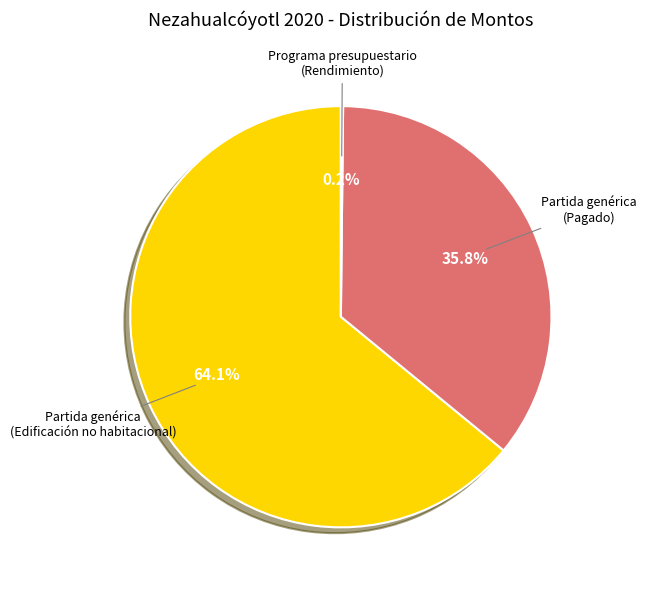

Is there a majority slice in this chart?

Yes